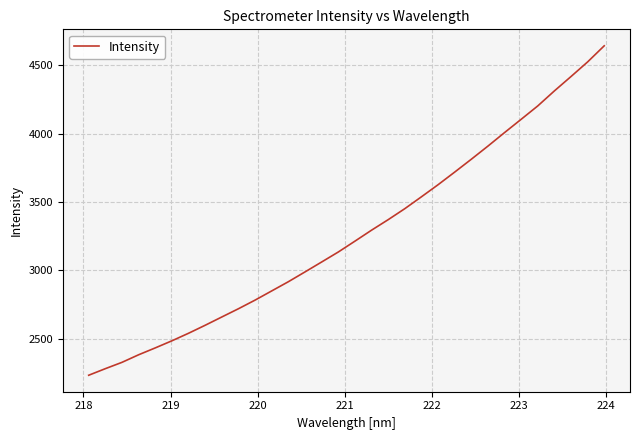

How many lines are shown in the chart?

1